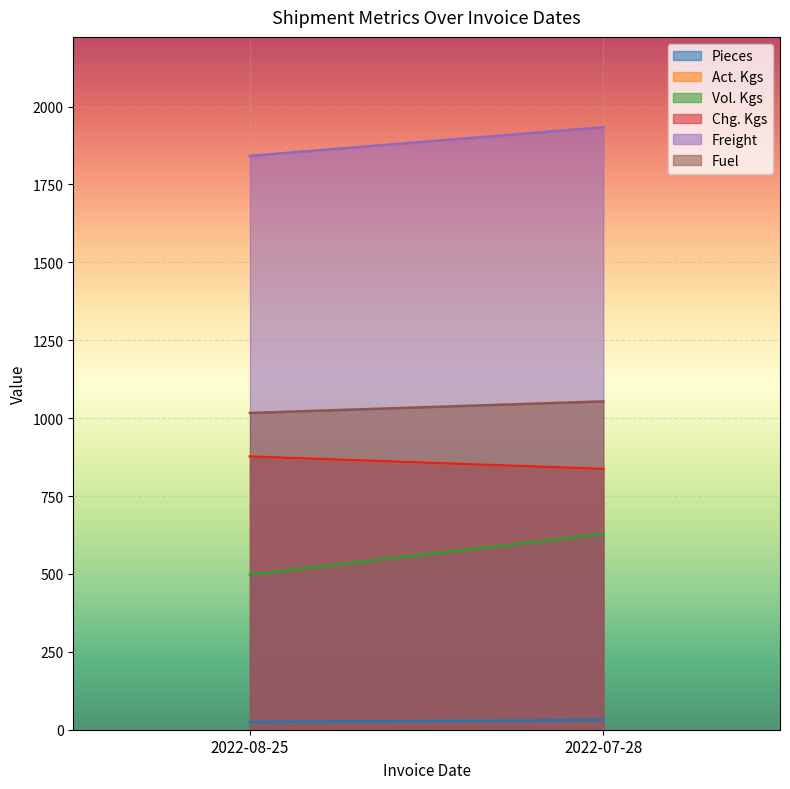

What is the spread (max minus min) of values at 2022-07-28?

1902.5